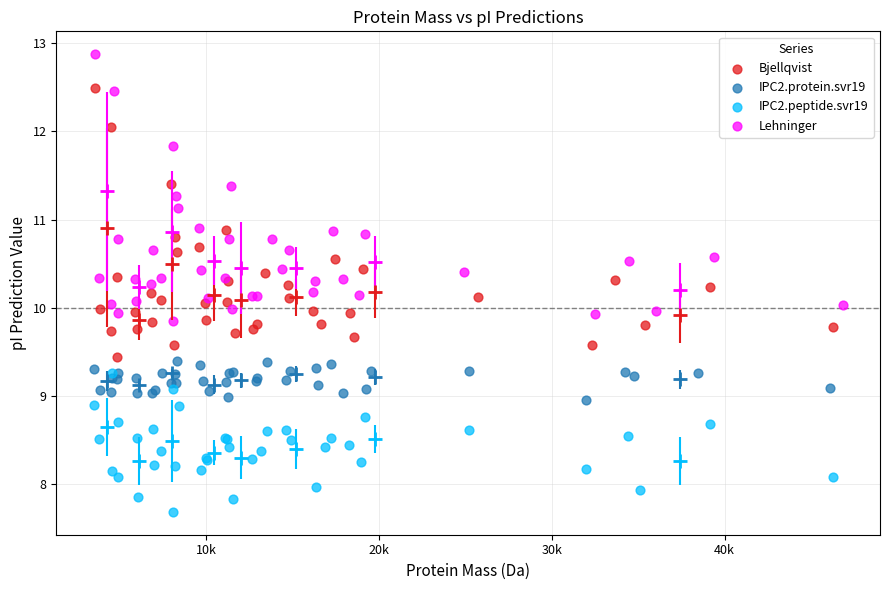

Which series reaches the maximum Y coordinate?

Lehninger